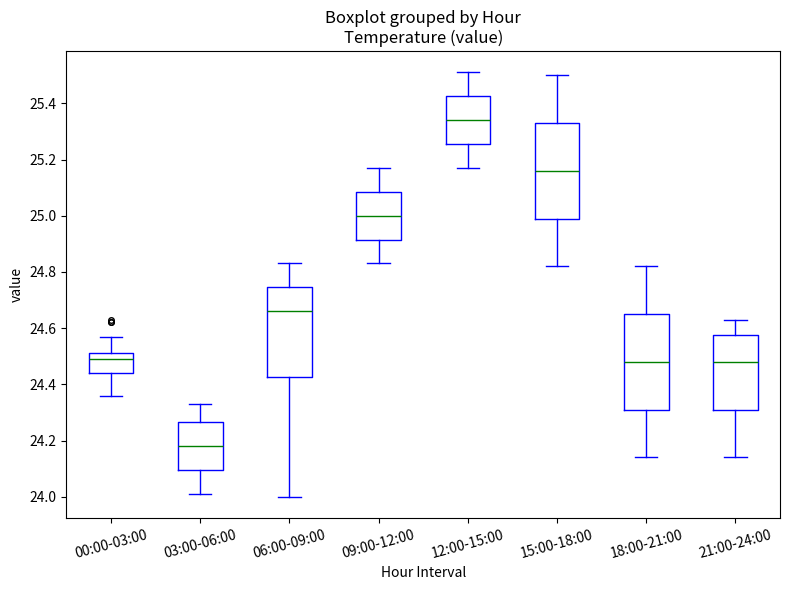

Where is the upper edge of the box for 21:00-24:00 on the y-axis? The values are not printed on the chart, so give them approximately, as read against the axis.

24.58